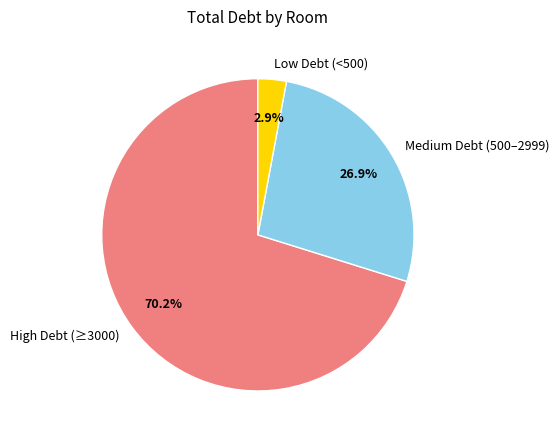

Count the number of slices in the pie.

3